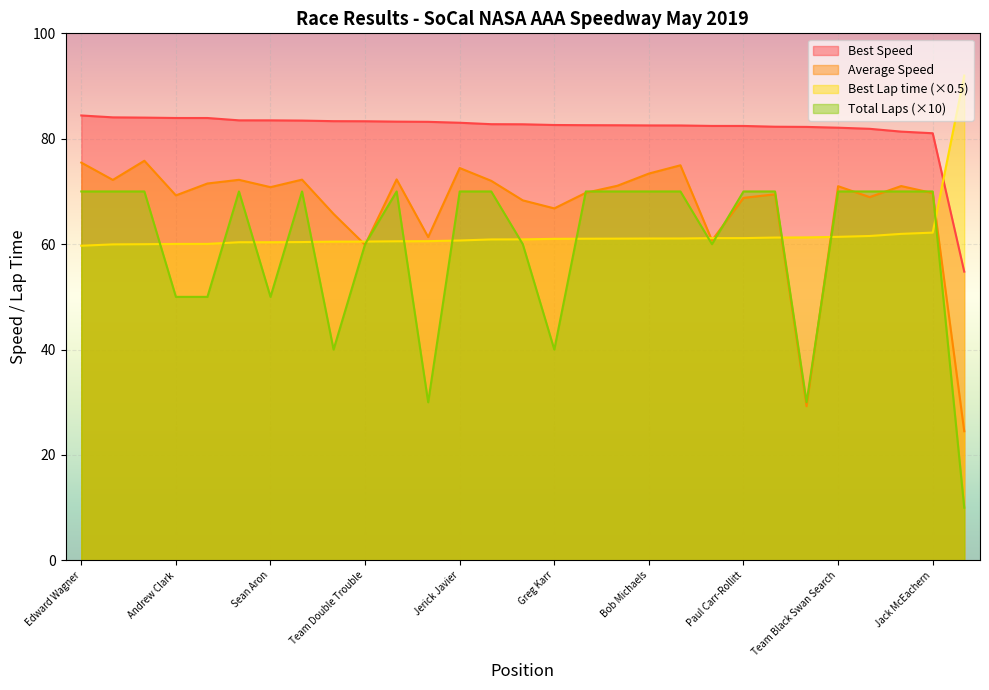

Reading right to left, list all the values displayed in this chart.

Total Laps: David Kim=10.0	Jack McEachern=70.0	Phillip Astein=70.0	Team TSB Racing=70.0	Team Black Swan Search=70.0	Charles Buzzetti=30.0	John Nguyen=70.0	Paul Carr-Rollitt=70.0	Charles Sharp=60.0	Jerry DeLira=70.0	Bob Michaels=70.0	Jim Richmond=70.0	Hasan Hamade=70.0	Greg Karr=40.0	Marcel DeKerpel=60.0	Everett DeLano=70.0	Jerick Javier=70.0	John Pentelei-Molnar=30.0	Gavin Bristow=70.0	Team Double Trouble=60.0	James Landry=40.0	JoJo McKenzie=70.0	Sean Aron=50.0	Forenz Arabian=70.0	Gus Heredia=50.0	Andrew Clark=50.0	Mickey Miller=70.0	Steven Stepanian=70.0	Edward Wagner=70.0
Best Lap time: David Kim=92.0	Jack McEachern=62.2	Phillip Astein=62.0	Team TSB Racing=61.5	Team Black Swan Search=61.4	Charles Buzzetti=61.3	John Nguyen=61.3	Paul Carr-Rollitt=61.1	Charles Sharp=61.1	Jerry DeLira=61.1	Bob Michaels=61.1	Jim Richmond=61.0	Hasan Hamade=61.0	Greg Karr=61.0	Marcel DeKerpel=60.9	Everett DeLano=60.9	Jerick Javier=60.7	John Pentelei-Molnar=60.6	Gavin Bristow=60.5	Team Double Trouble=60.5	James Landry=60.5	JoJo McKenzie=60.4	Sean Aron=60.4	Forenz Arabian=60.4	Gus Heredia=60.0	Andrew Clark=60.0	Mickey Miller=60.0	Steven Stepanian=60.0	Edward Wagner=59.7
Best Speed: David Kim=54.8	Jack McEachern=81.0	Phillip Astein=81.4	Team TSB Racing=81.9	Team Black Swan Search=82.1	Charles Buzzetti=82.2	John Nguyen=82.3	Paul Carr-Rollitt=82.4	Charles Sharp=82.4	Jerry DeLira=82.5	Bob Michaels=82.5	Jim Richmond=82.6	Hasan Hamade=82.6	Greg Karr=82.6	Marcel DeKerpel=82.7	Everett DeLano=82.8	Jerick Javier=83.0	John Pentelei-Molnar=83.2	Gavin Bristow=83.2	Team Double Trouble=83.3	James Landry=83.3	JoJo McKenzie=83.4	Sean Aron=83.5	Forenz Arabian=83.5	Gus Heredia=83.9	Andrew Clark=83.9	Mickey Miller=84.0	Steven Stepanian=84.1	Edward Wagner=84.4
Average Speed: David Kim=24.5	Jack McEachern=69.7	Phillip Astein=71.0	Team TSB Racing=68.9	Team Black Swan Search=71.0	Charles Buzzetti=29.3	John Nguyen=69.5	Paul Carr-Rollitt=68.8	Charles Sharp=60.7	Jerry DeLira=75.0	Bob Michaels=73.4	Jim Richmond=71.1	Hasan Hamade=69.7	Greg Karr=66.8	Marcel DeKerpel=68.3	Everett DeLano=72.0	Jerick Javier=74.4	John Pentelei-Molnar=61.3	Gavin Bristow=72.3	Team Double Trouble=59.9	James Landry=65.7	JoJo McKenzie=72.2	Sean Aron=70.8	Forenz Arabian=72.2	Gus Heredia=71.5	Andrew Clark=69.3	Mickey Miller=75.8	Steven Stepanian=72.2	Edward Wagner=75.5